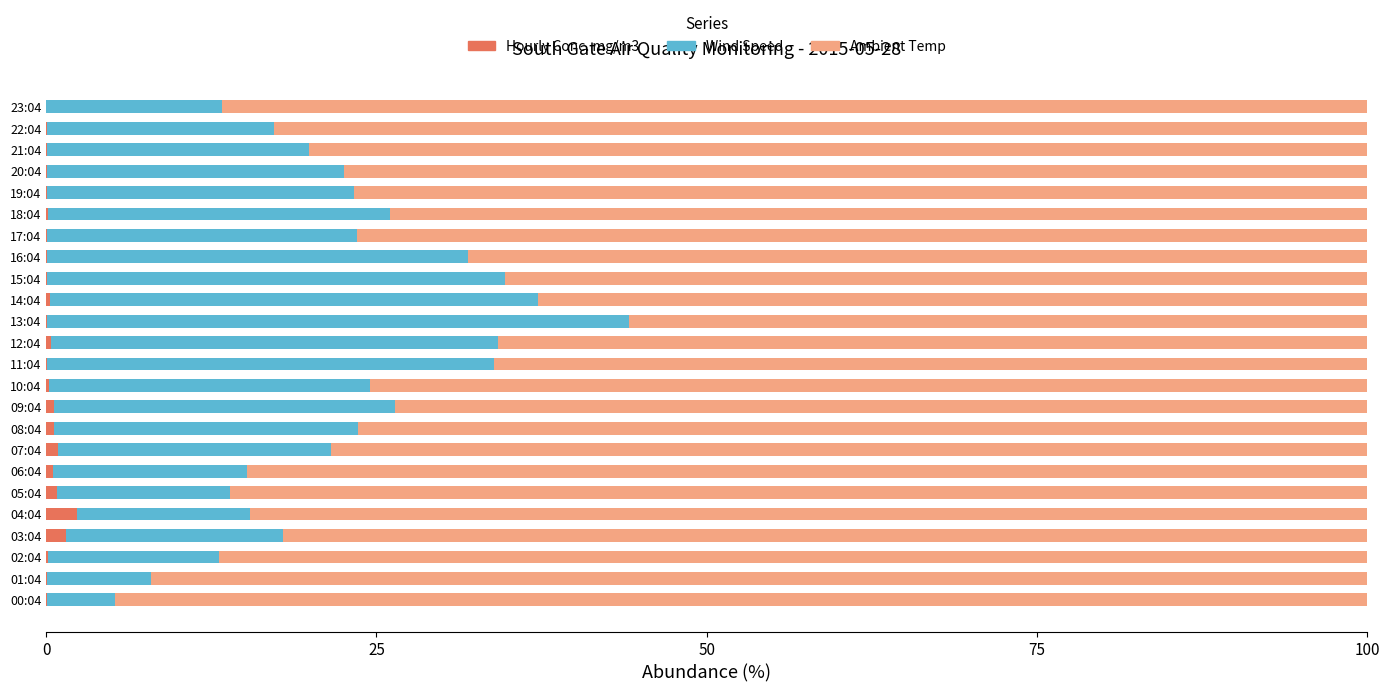

Is it true that Hourly Conc. mg/m3 equals 0.0 at 21:04?

True